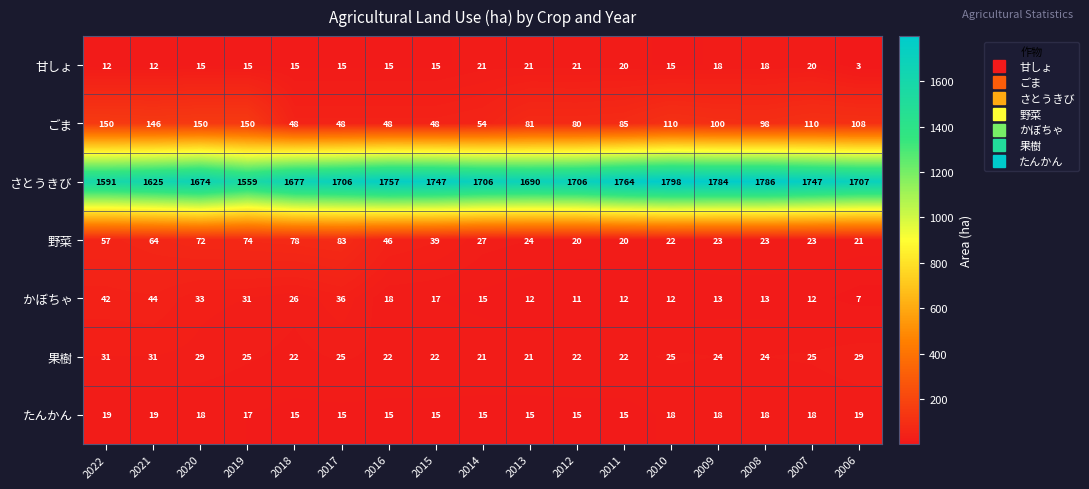

Rank the series at 2006 from highest to lowest value.

さとうきび, ごま, 果樹, 野菜, たんかん, かぼちゃ, 甘しょ